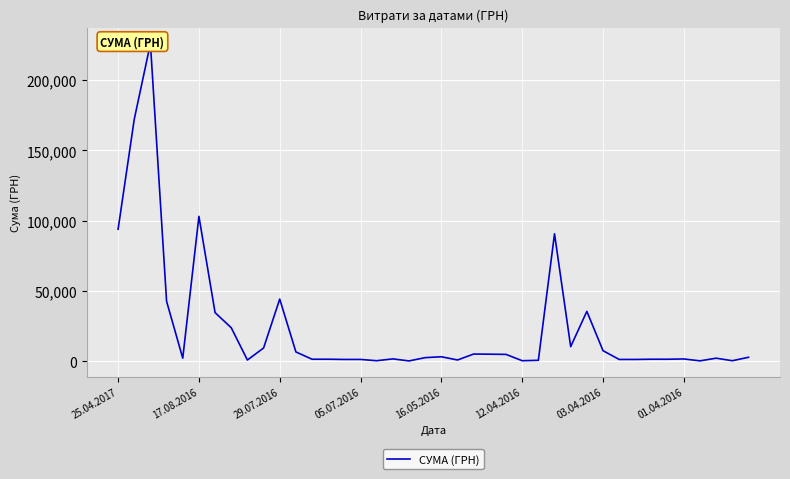

Count the number of data series in this chart.

1